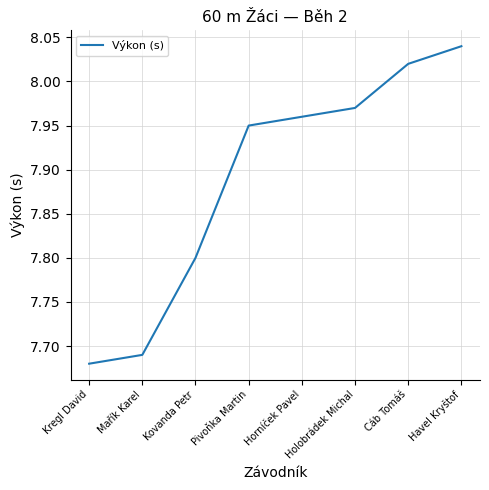

What is the difference between the values at Pivoňka Martin and Mařík Karel?

0.3